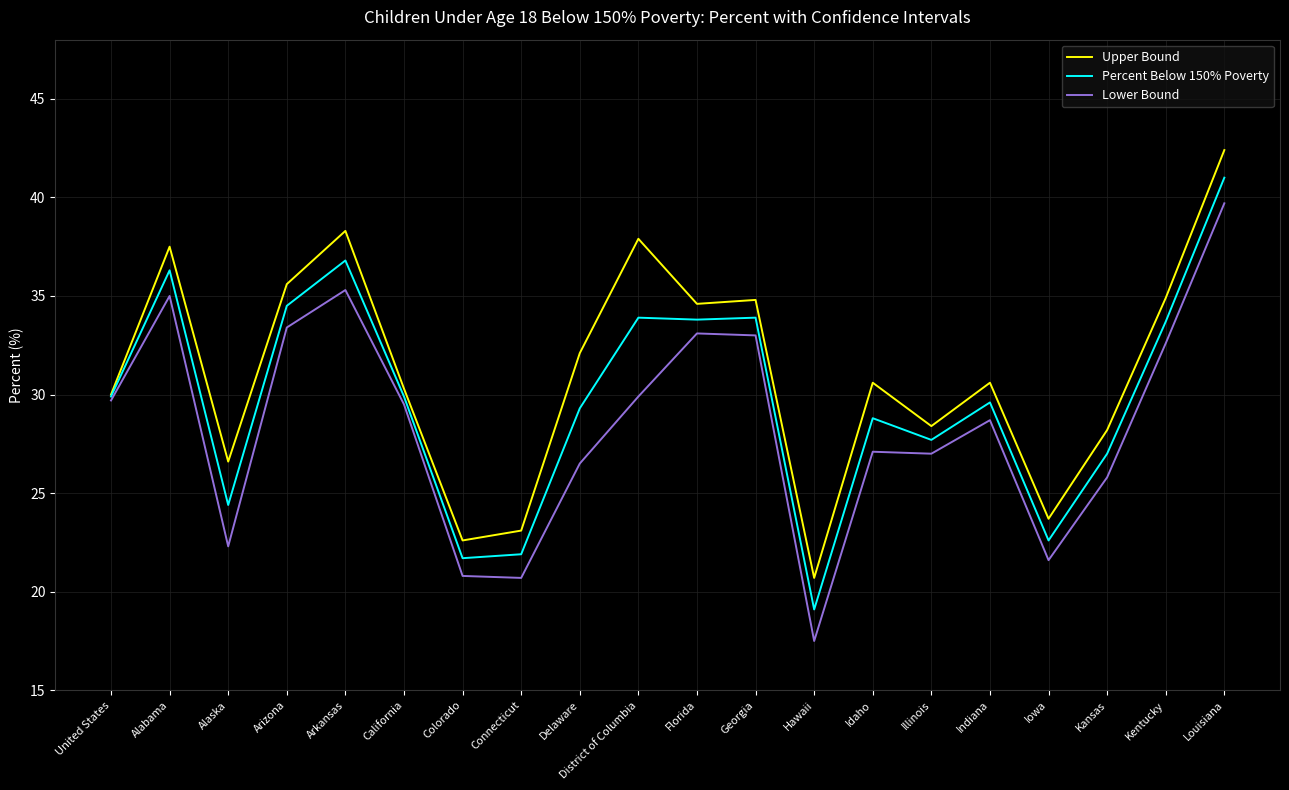

Between Alaska and Arkansas, which series saw the biggest shift?

Lower Bound